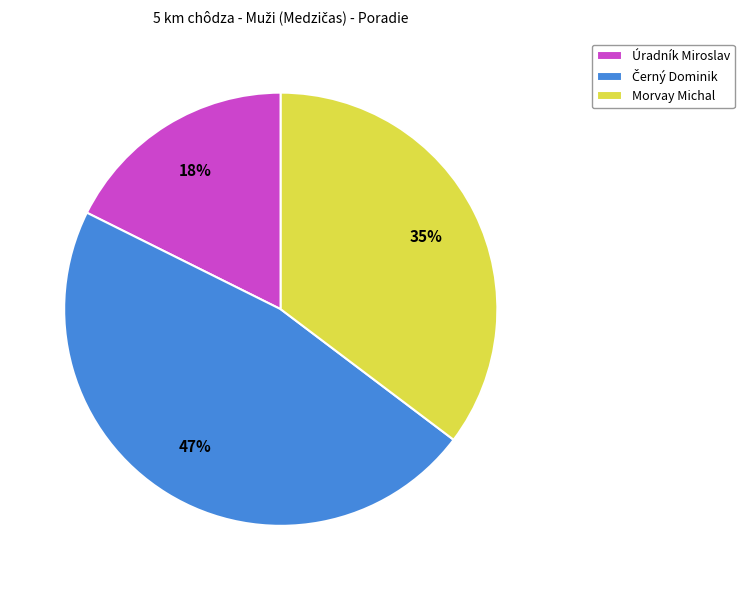

Is Úradník Miroslav the majority of the pie?

No